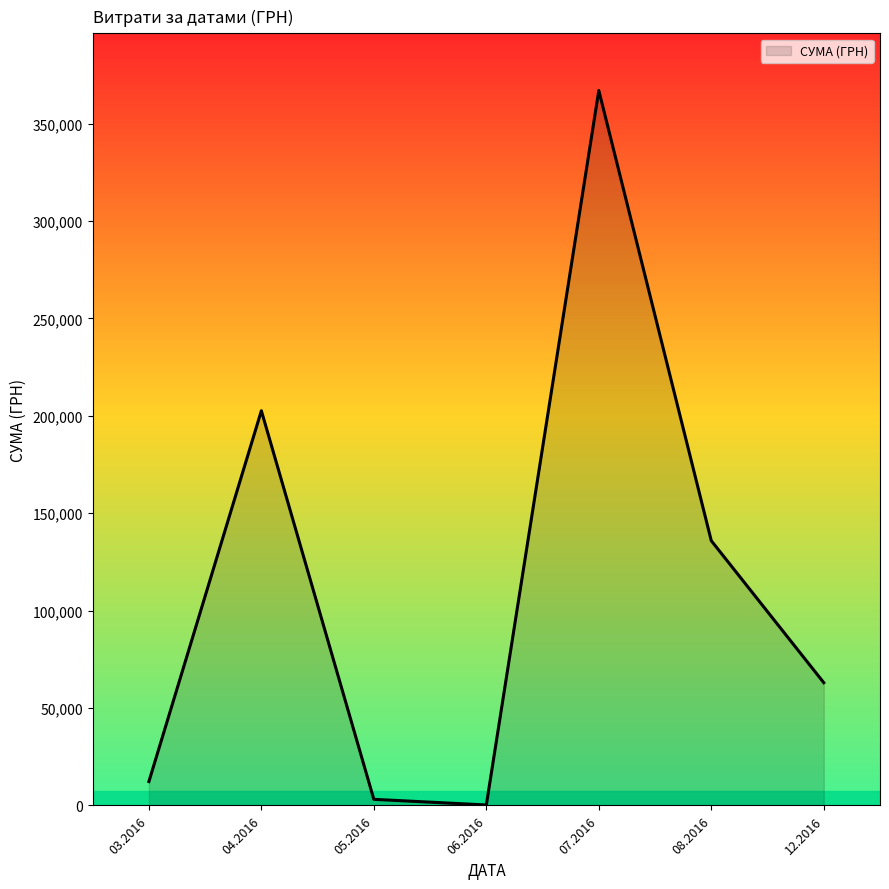

What is the difference between the values at 12.2016 and 07.2016?

303923.8